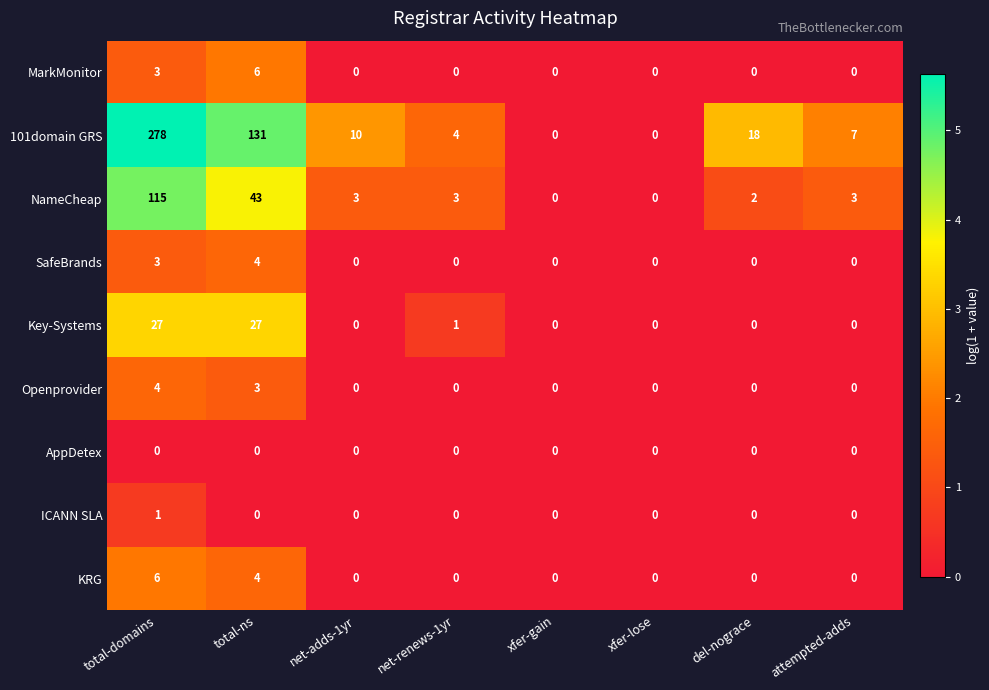

Which series has the largest range (max minus min)?

101domain GRS